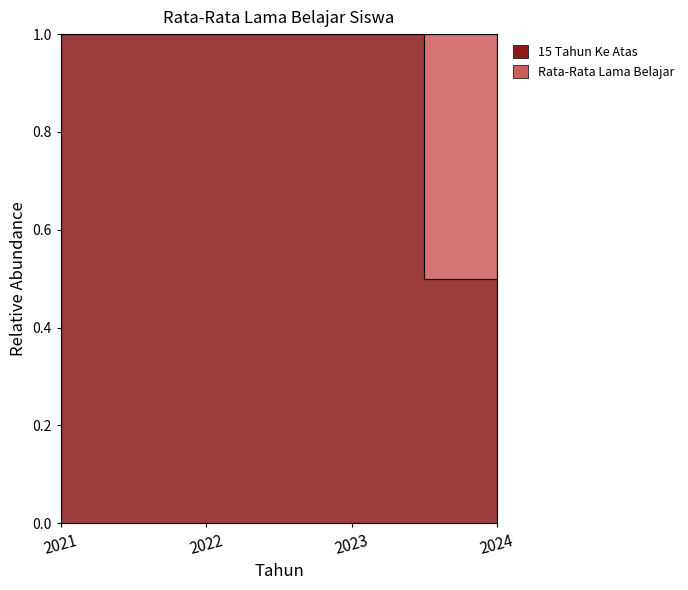

What is the maximum value shown in the chart?

1.0